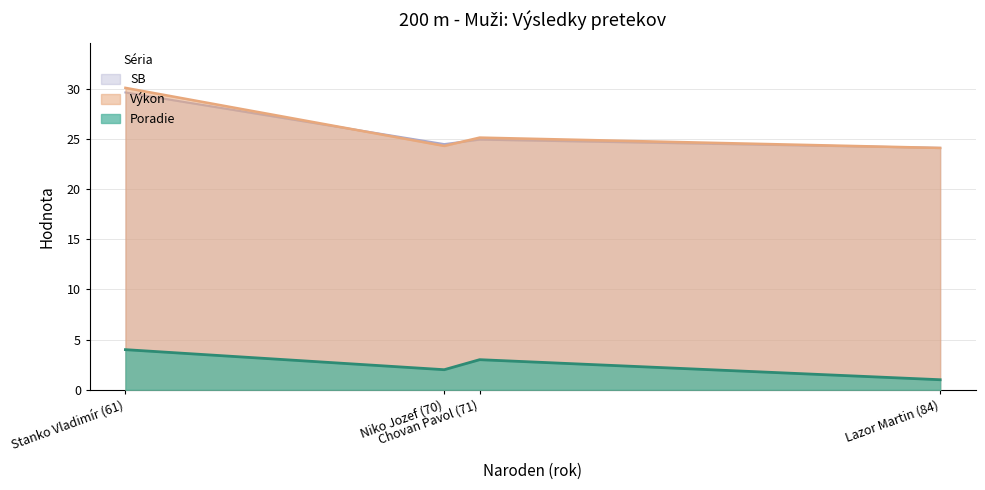

Which label corresponds to the largest value in the chart?

Stanko Vladimír (61)